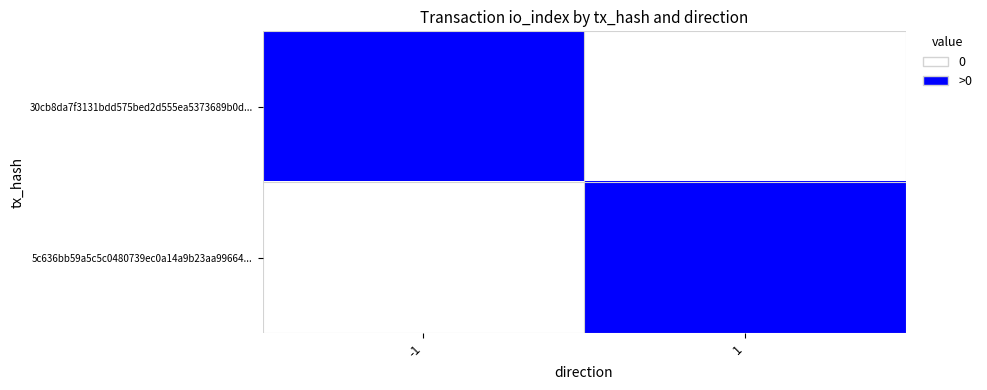

List the series in order of their peak value, lowest first.

30cb8da7f3131bdd575bed2d555ea5373689b0d..., 5c636bb59a5c5c0480739ec0a14a9b23aa99664...